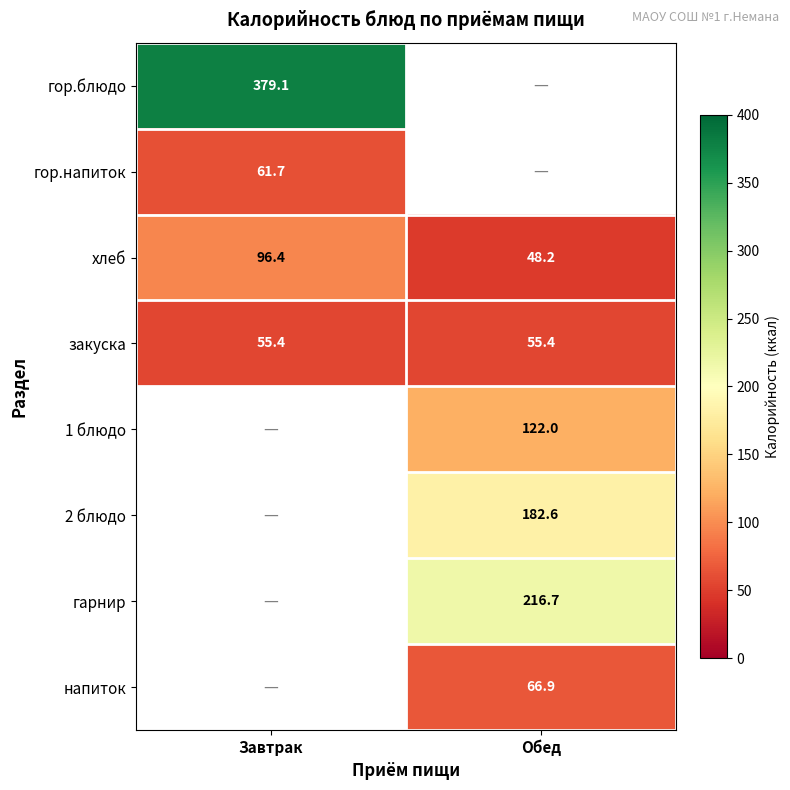

Count the number of data series in this chart.

8